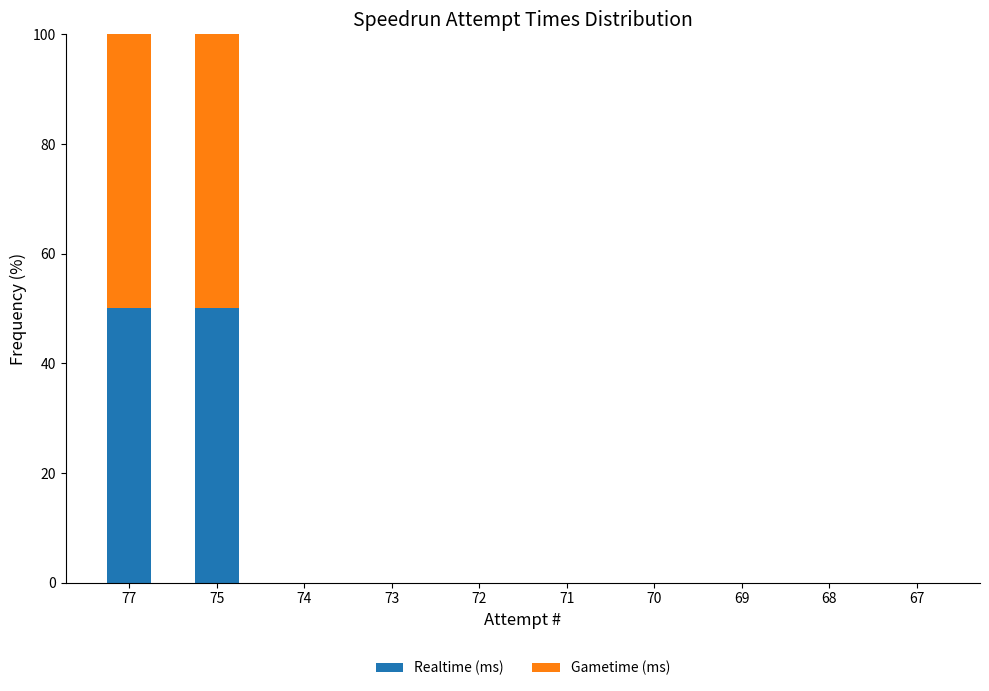

What is the total value across all series at 75?

100.0